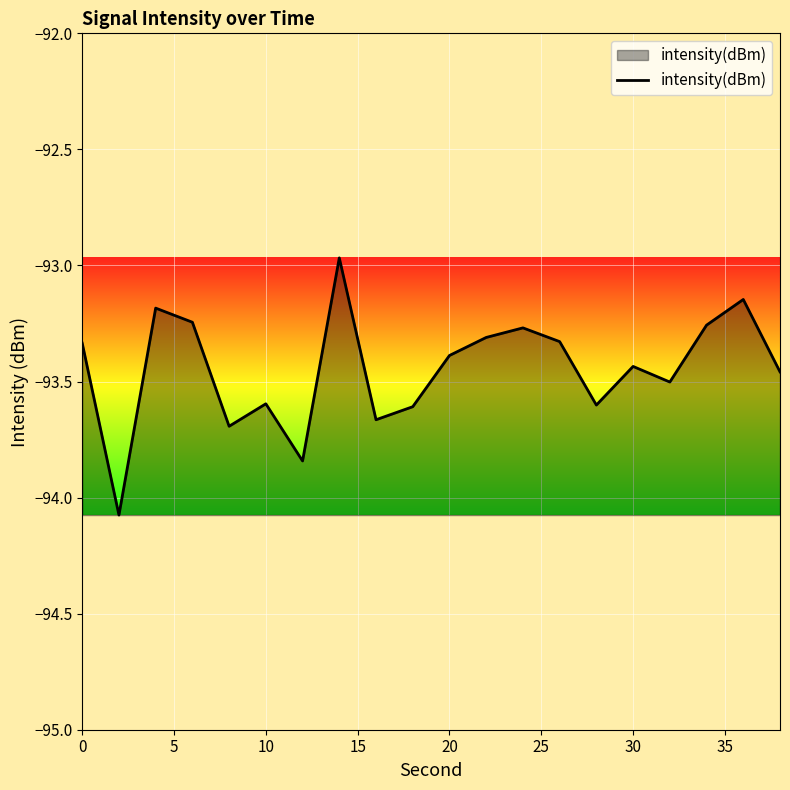

What is the difference between the maximum and minimum values?

1.1